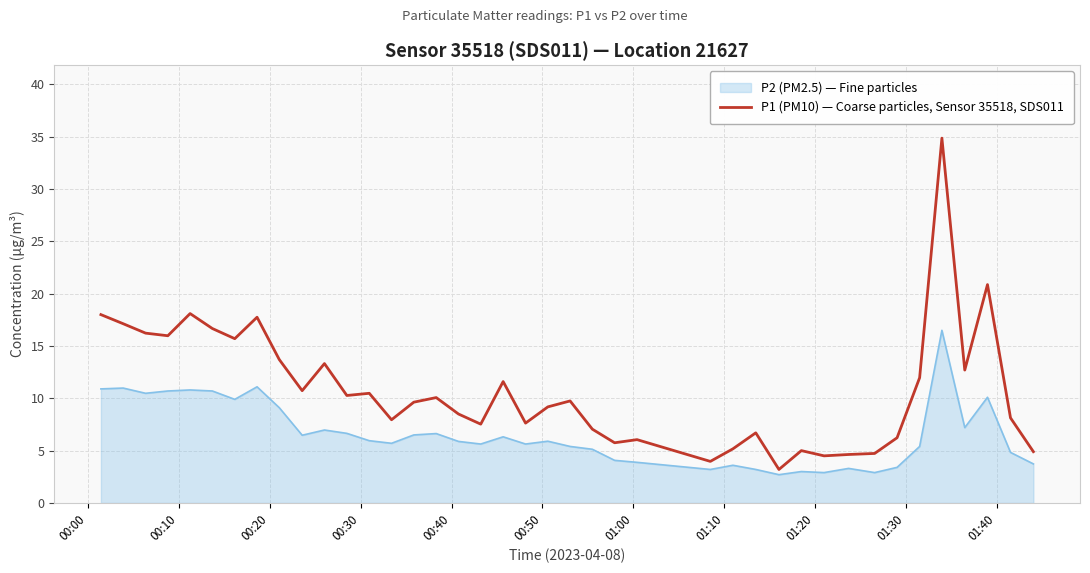

What is the lowest value of the P1 (PM10) — Coarse particles, Sensor 35518, SDS011 series?

3.2